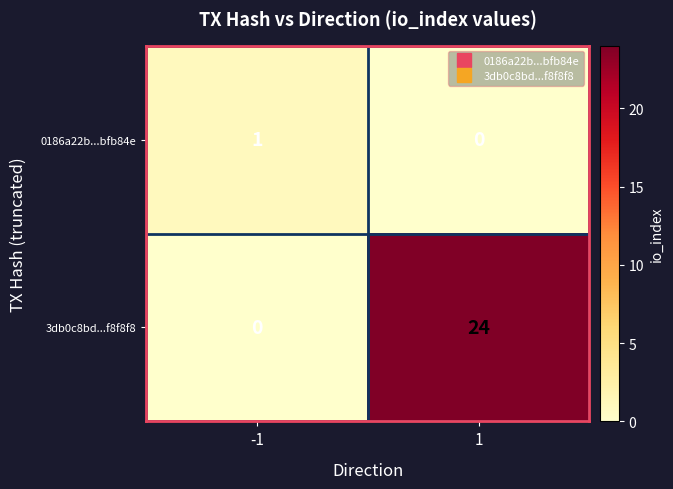

What is the greatest value displayed?

24